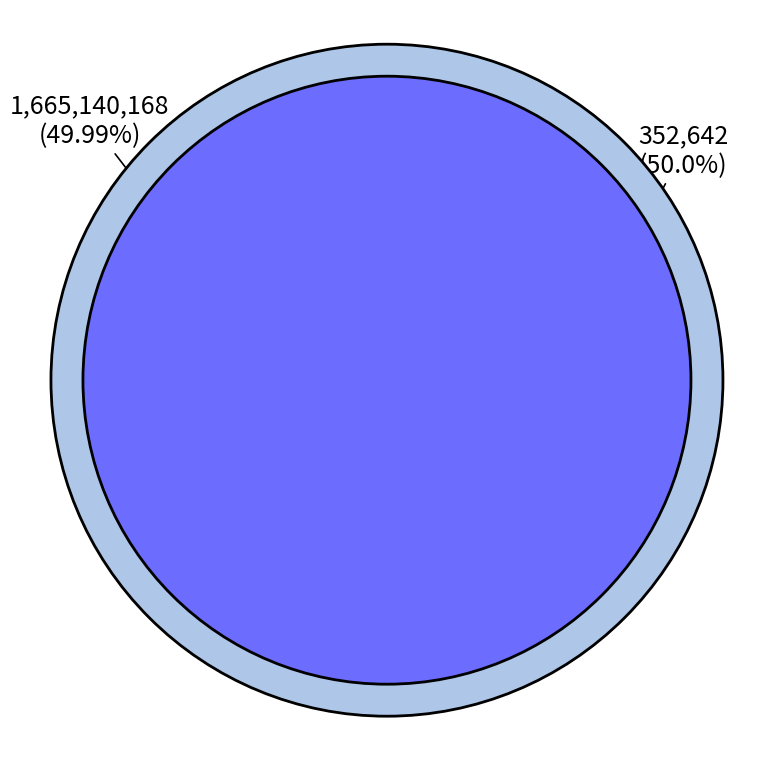

What is the total percentage of RET and PUB?

100.0%